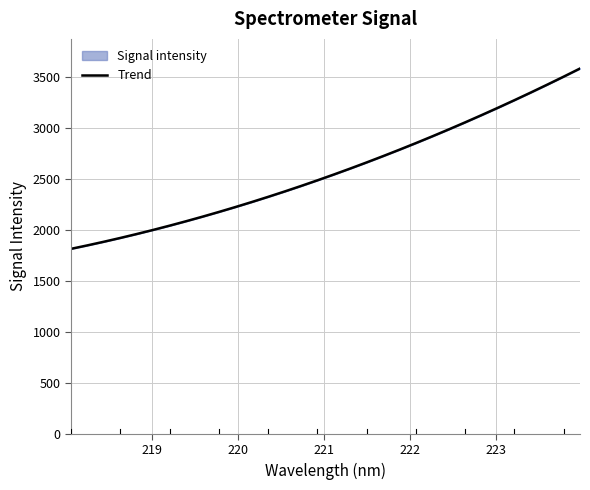

What is the lowest value of the Trend series?

1816.8